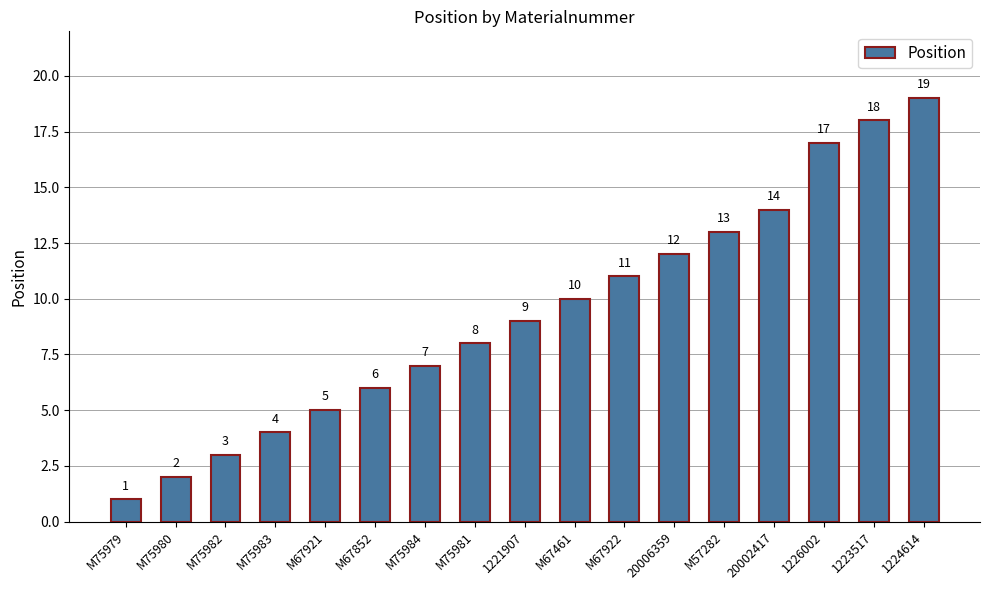

True or false: the data shows 6 at M67852.

True